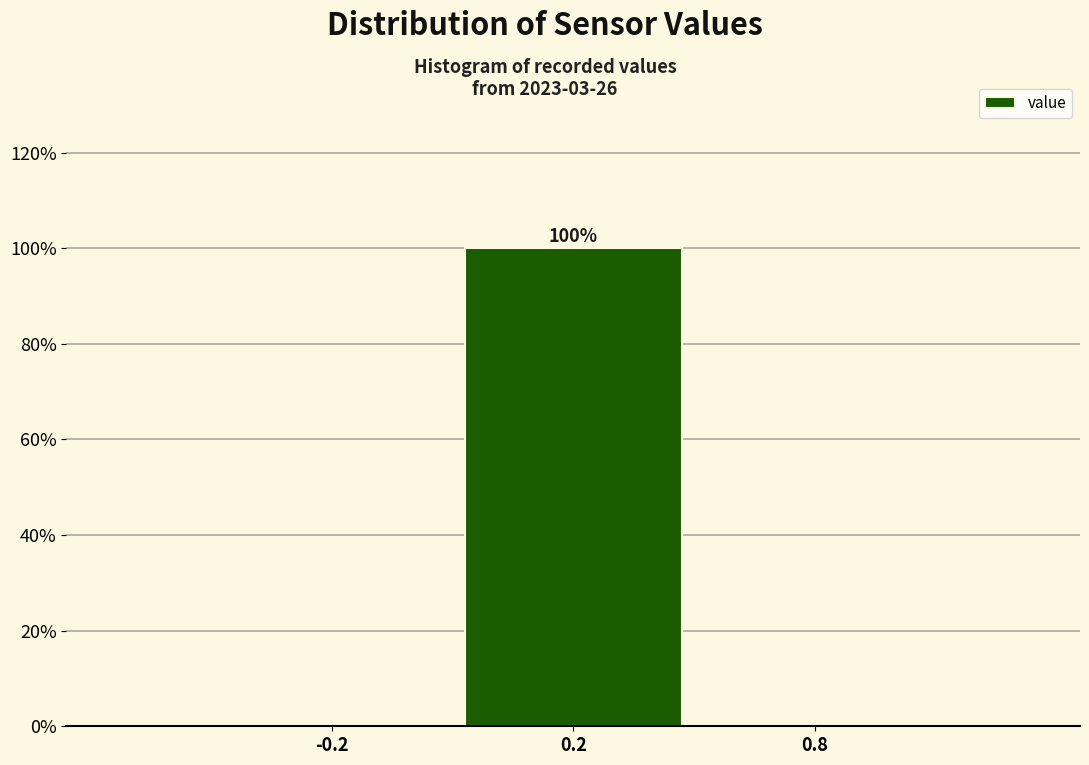

Reading left to right, list all the values displayed in this chart.

-0.2=0	0.2=100	0.8=0